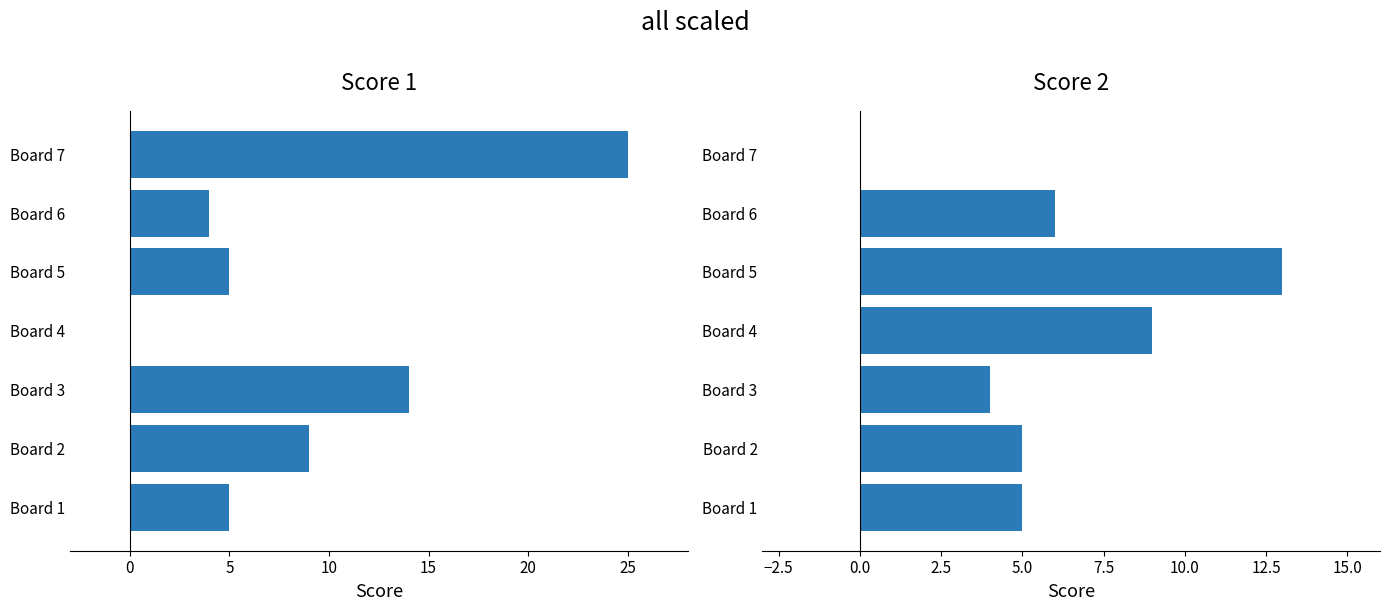

What is the difference between the maximum and minimum values in the Score 1 series?

25